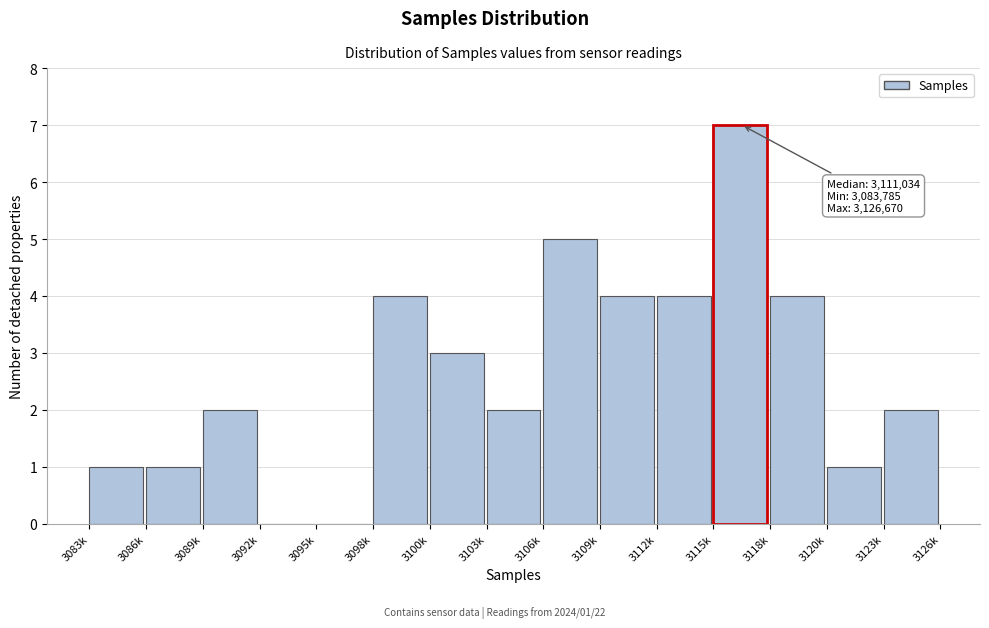

Reading right to left, extract all data points from this chart.

3123k=2	3120k=1	3118k=4	3115k=7	3112k=4	3109k=4	3106k=5	3103k=2	3100k=3	3098k=4	3095k=0	3092k=0	3089k=2	3086k=1	3083k=1